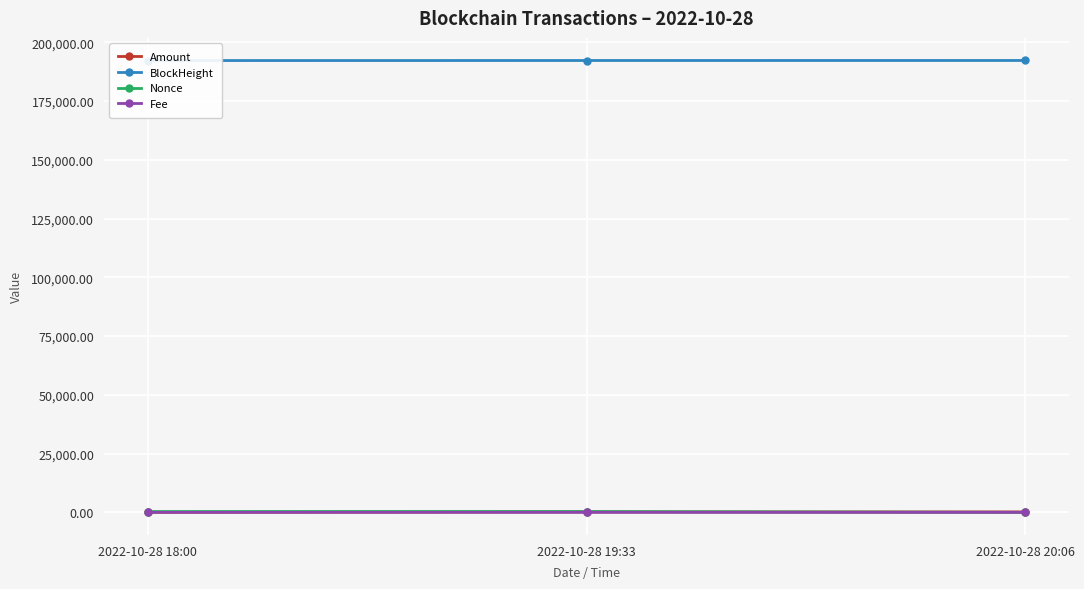

Reading left to right, list all the values displayed in this chart.

Amount: 2022-10-28 18:00=7.7	2022-10-28 19:33=177.8	2022-10-28 20:06=184.4
BlockHeight: 2022-10-28 18:00=192240.0	2022-10-28 19:33=192261.0	2022-10-28 20:06=192269.0
Nonce: 2022-10-28 18:00=345.0	2022-10-28 19:33=347.0	2022-10-28 20:06=0.0
Fee: 2022-10-28 18:00=0.0	2022-10-28 19:33=0.0	2022-10-28 20:06=0.1